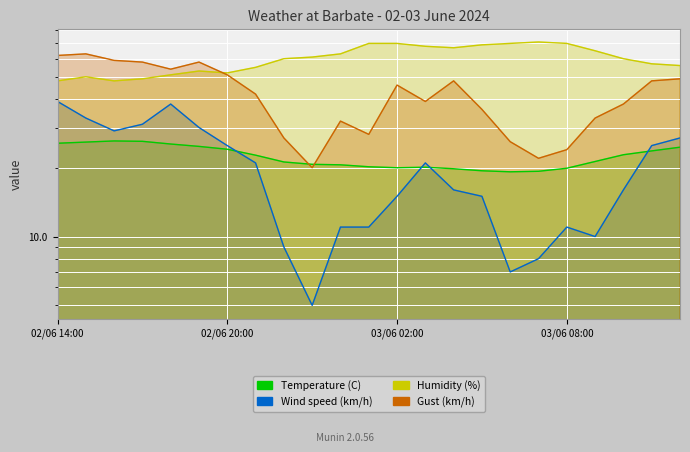

True or false: Gust (km/h) has a value of 43.6 at 02/06 15:00.

False